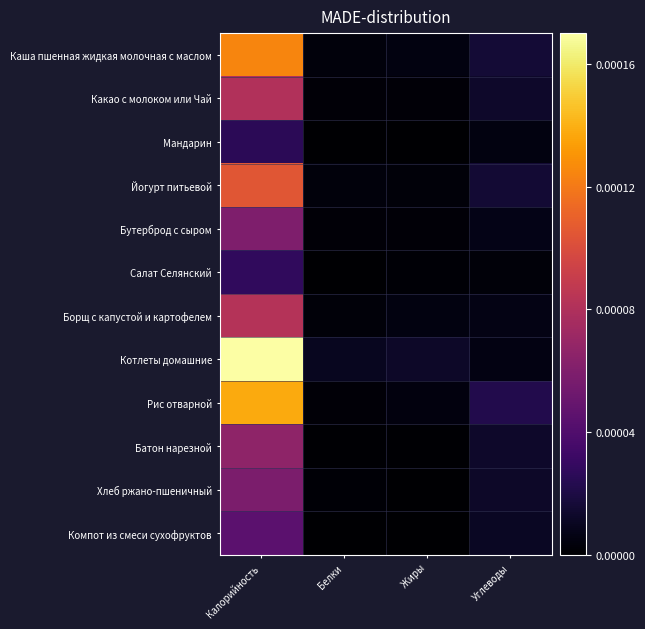

Reading left to right, list all the values displayed in this chart.

Каша пшенная жидкая молочная с маслом: Калорийность=0.0	Белки=0.0	Жиры=0.0	Углеводы=0.0
Какао с молоком или Чай: Калорийность=0.0	Белки=0.0	Жиры=0.0	Углеводы=0.0
Мандарин: Калорийность=0.0	Белки=0.0	Жиры=0.0	Углеводы=0.0
Йогурт питьевой: Калорийность=0.0	Белки=0.0	Жиры=0.0	Углеводы=0.0
Бутерброд с сыром: Калорийность=0.0	Белки=0.0	Жиры=0.0	Углеводы=0.0
Салат Селянский: Калорийность=0.0	Белки=0.0	Жиры=0.0	Углеводы=0.0
Борщ с капустой и картофелем: Калорийность=0.0	Белки=0.0	Жиры=0.0	Углеводы=0.0
Котлеты домашние: Калорийность=0.0	Белки=0.0	Жиры=0.0	Углеводы=0.0
Рис отварной: Калорийность=0.0	Белки=0.0	Жиры=0.0	Углеводы=0.0
Батон нарезной: Калорийность=0.0	Белки=0.0	Жиры=0.0	Углеводы=0.0
Хлеб ржано-пшеничный: Калорийность=0.0	Белки=0.0	Жиры=0.0	Углеводы=0.0
Компот из смеси сухофруктов: Калорийность=0.0	Белки=0.0	Жиры=0.0	Углеводы=0.0